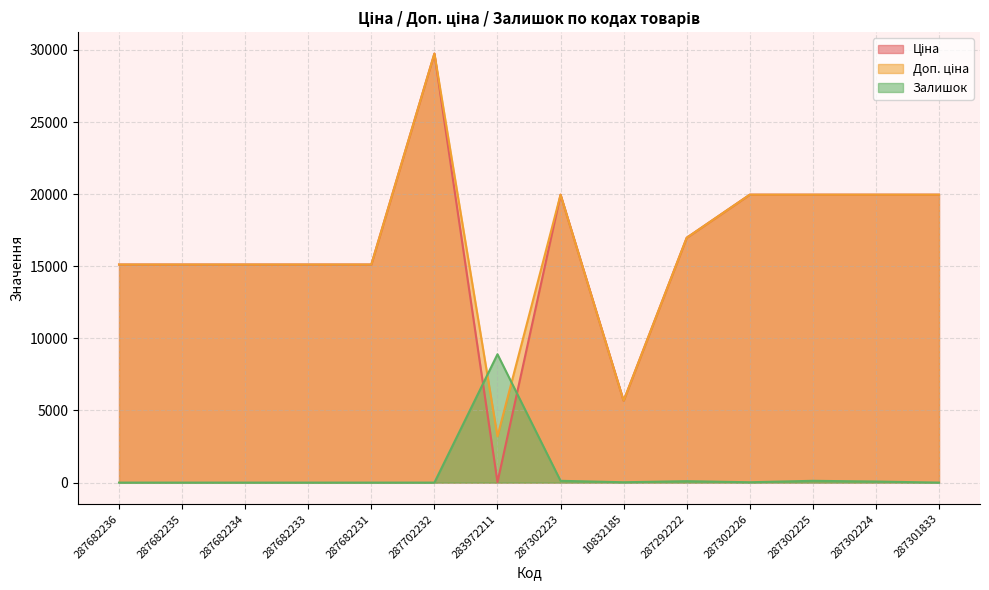

Which has a higher value, 287682235 or 287682236?

287682235